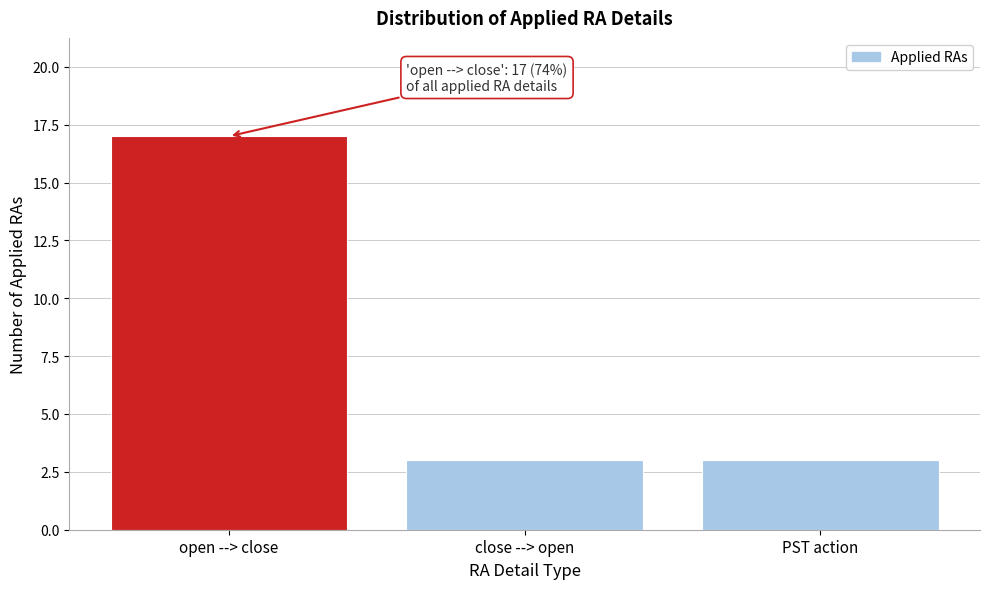

Reading left to right, list all the values displayed in this chart.

open --> close=17	close --> open=3	PST action=3